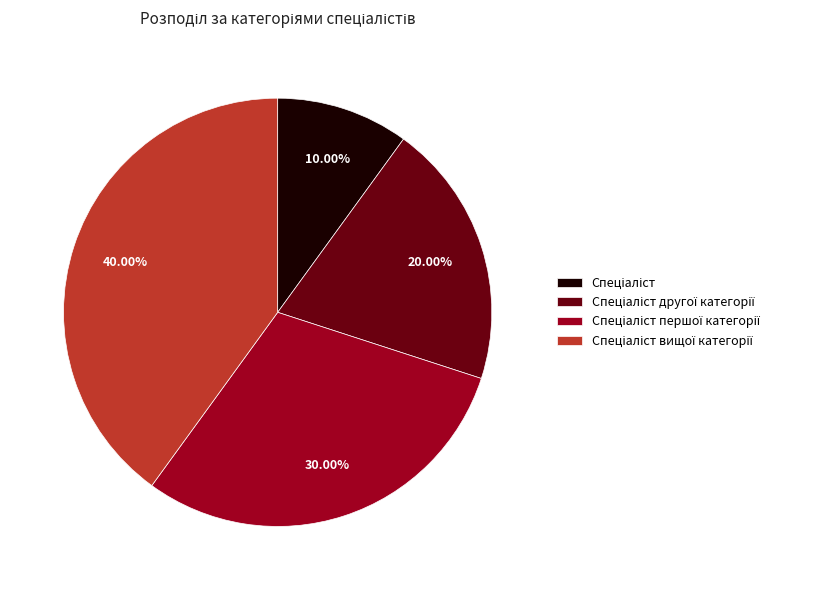

Does any single category account for the majority?

No